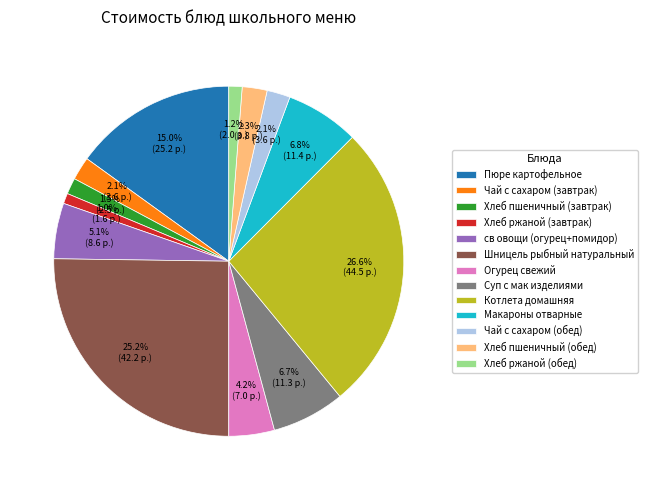

What percentage is the Хлеб пшеничный (обед) slice, to the nearest percent?

2%